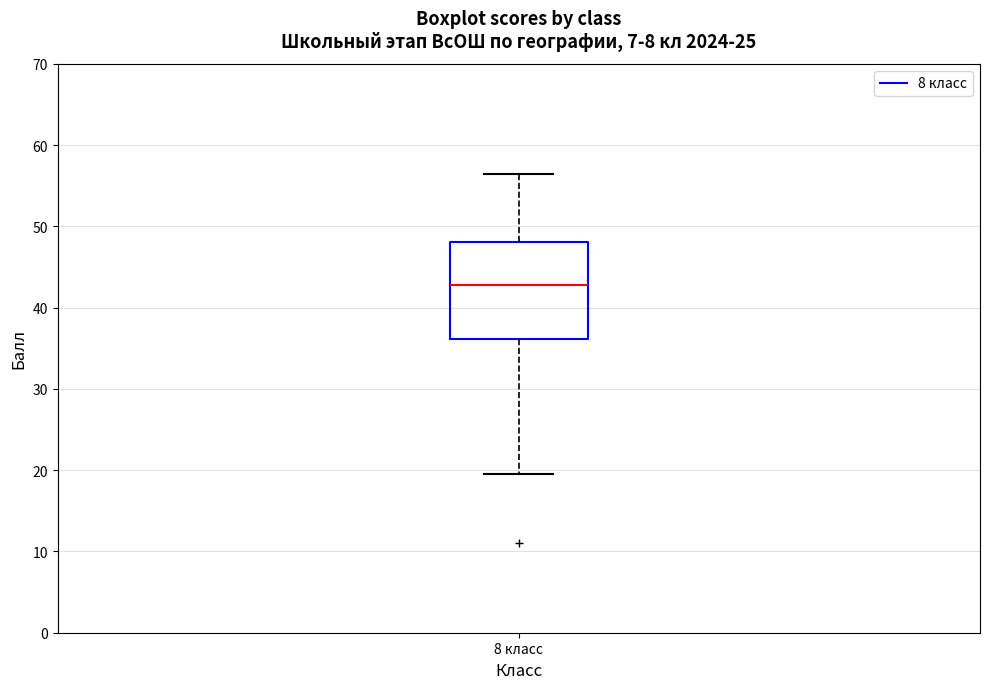

Transcribe this box plot: give where the median line is, the range the box spans, and where the two whiskers end, as read against the y-axis. The values are not printed on the chart, so give them approximately, as read against the axis.

median 43, box 36 to 48, whiskers 20 to 57